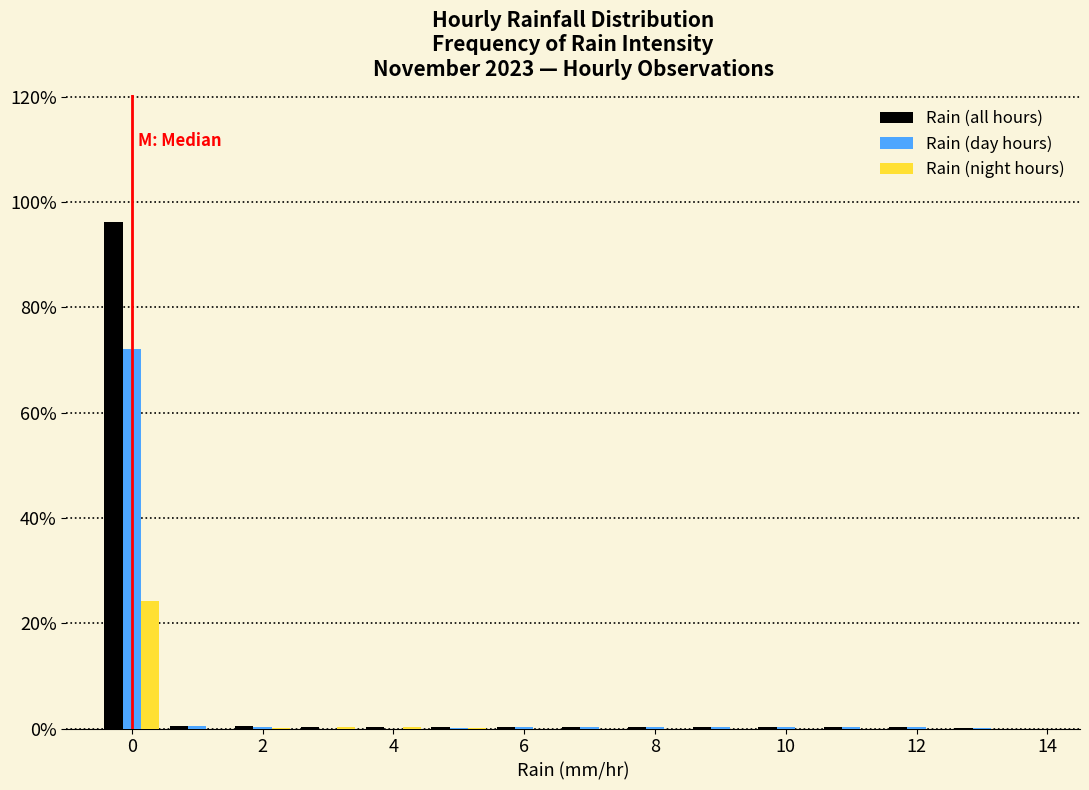

Reading left to right, list every range on the x-axis with the height of the bar of each series over it. Neither the bar edges nor the heights are printed on the chart, so give them approximately, as read against the axes.

-0.5 to 0.5: Rain (all hours)=96	Rain (day hours)=72	Rain (night hours)=24
0.5 to 1.5: Rain (all hours)=under 2	Rain (day hours)=under 2	Rain (night hours)=0
1.5 to 2.5: Rain (all hours)=under 2	Rain (day hours)=under 2	Rain (night hours)=under 2
2.5 to 3.5: Rain (all hours)=under 2	Rain (day hours)=0	Rain (night hours)=under 2
3.5 to 4.5: Rain (all hours)=under 2	Rain (day hours)=0	Rain (night hours)=under 2
4.5 to 5.5: Rain (all hours)=under 2	Rain (day hours)=under 2	Rain (night hours)=under 2
5.5 to 6.5: Rain (all hours)=under 2	Rain (day hours)=under 2	Rain (night hours)=0
6.5 to 7.5: Rain (all hours)=under 2	Rain (day hours)=under 2	Rain (night hours)=0
7.5 to 8.5: Rain (all hours)=under 2	Rain (day hours)=under 2	Rain (night hours)=0
8.5 to 9.5: Rain (all hours)=under 2	Rain (day hours)=under 2	Rain (night hours)=0
9.5 to 10.5: Rain (all hours)=under 2	Rain (day hours)=under 2	Rain (night hours)=0
10.5 to 11.5: Rain (all hours)=under 2	Rain (day hours)=under 2	Rain (night hours)=0
11.5 to 12.5: Rain (all hours)=under 2	Rain (day hours)=under 2	Rain (night hours)=0
12.5 to 13.5: Rain (all hours)=under 2	Rain (day hours)=under 2	Rain (night hours)=0